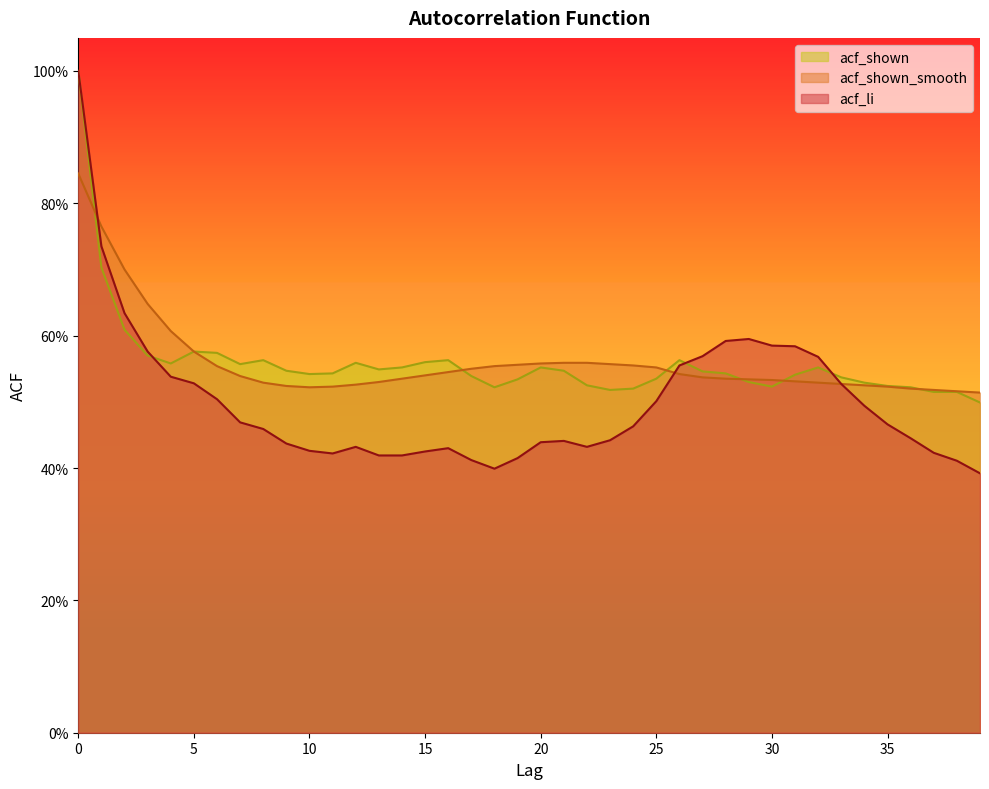

What is the difference between the second highest and second lowest values in the acf_li series?

0.3